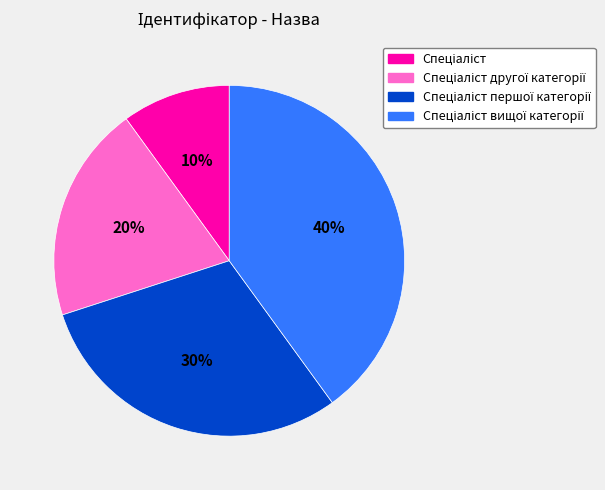

To the nearest percent, what is the average slice percentage?

25%